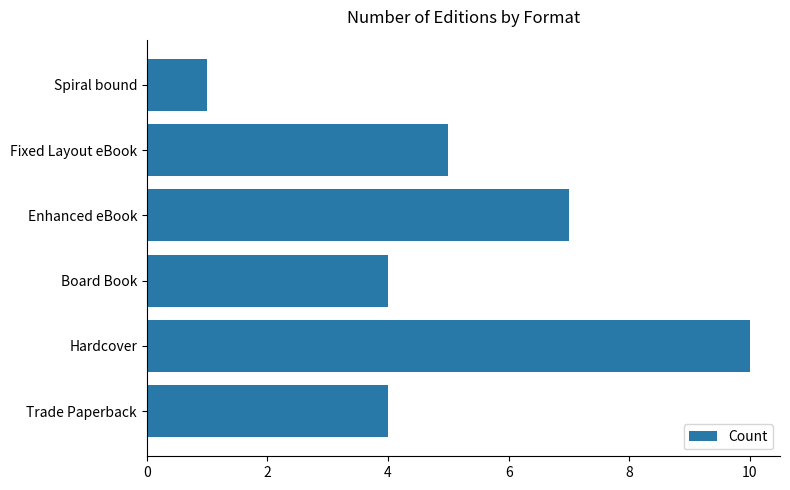

What is the ratio of the value at Hardcover to the value at Spiral bound?

10.0